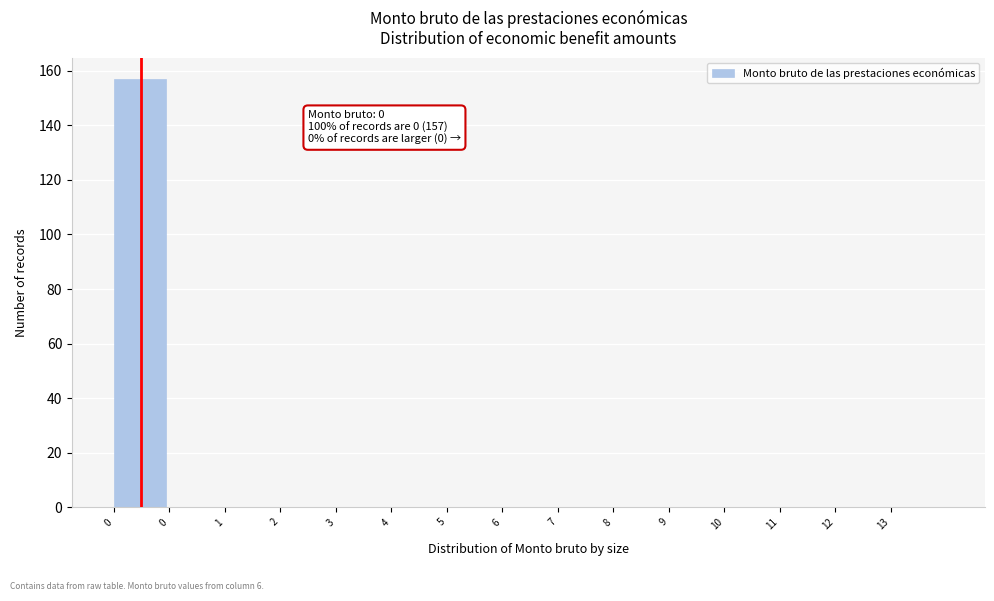

Are the bars horizontal?

No